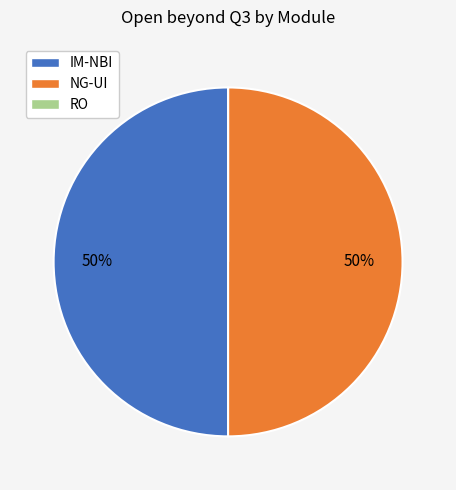

To the nearest percent, what portion does IM-NBI represent?

50%